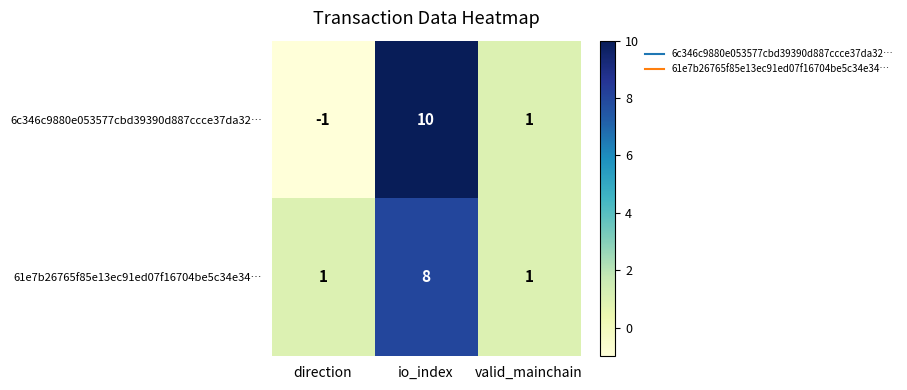

Reading left to right, what are all the values shown in this chart?

6c346c9880e053577cbd39390d887ccce37da32…: direction=-1	io_index=10	valid_mainchain=1
61e7b26765f85e13ec91ed07f16704be5c34e34…: direction=1	io_index=8	valid_mainchain=1